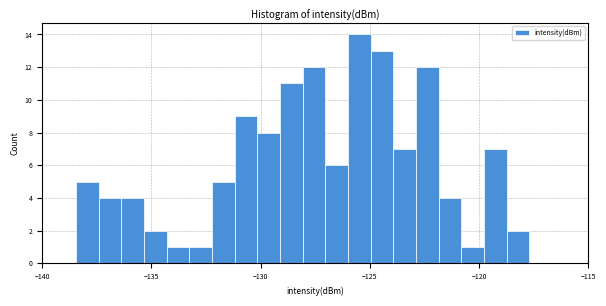

Around what value on the x-axis is the tallest bar? Give the approximate position of its centre, as read against the axis.

-125.5